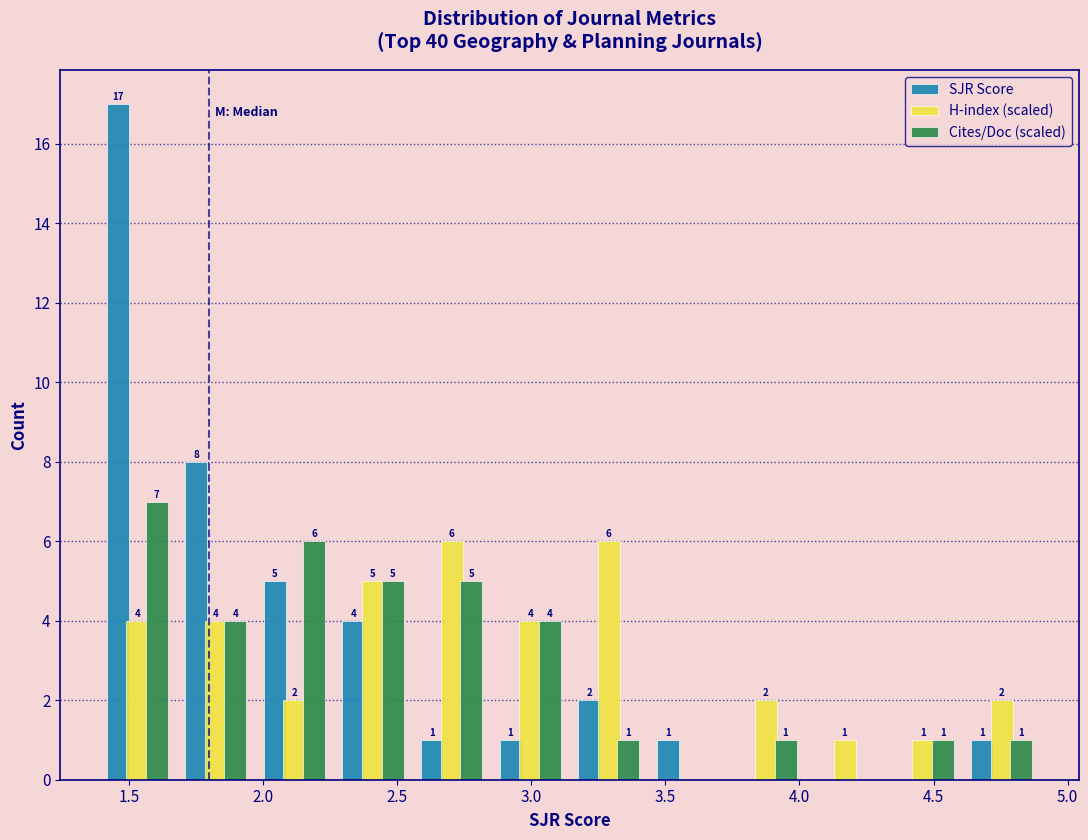

In the SJR Score series, which range on the x-axis has the tallest bar?

1.40 to 1.70